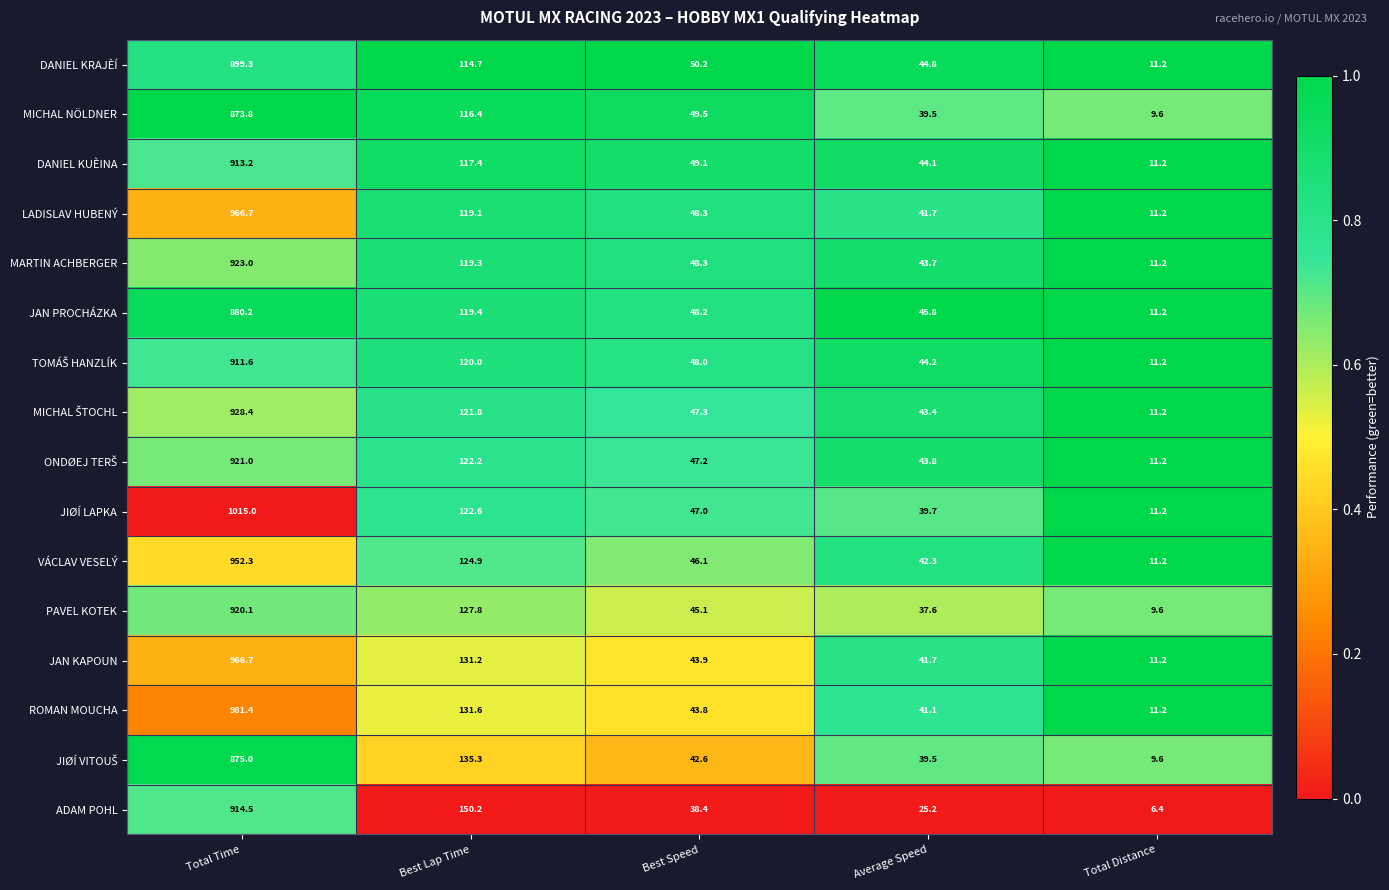

How many data points does each series have?

5